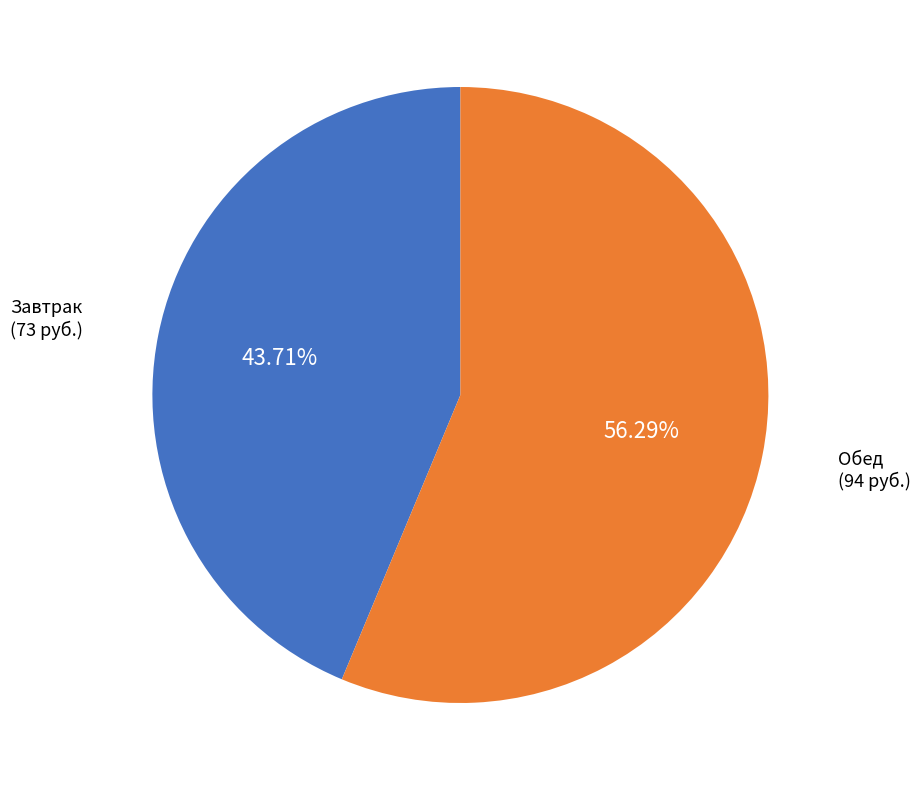

Is there a majority slice in this chart?

Yes